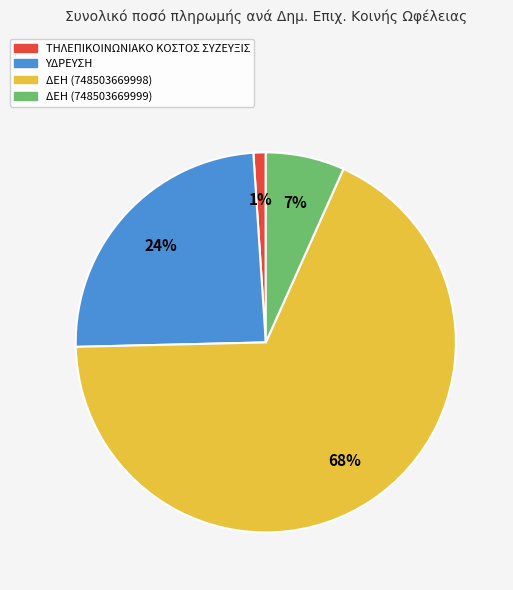

How many slices are in this pie chart?

4